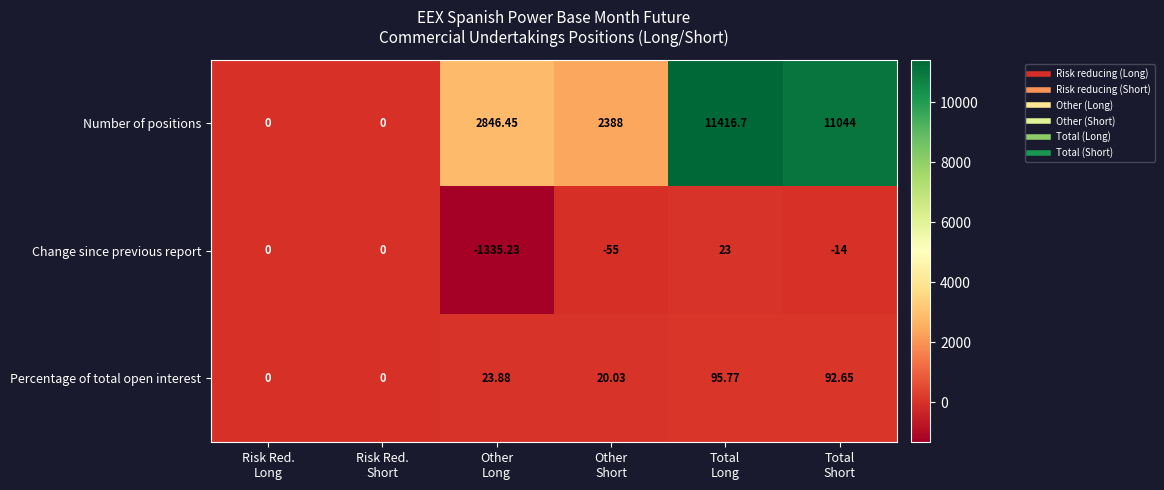

List the series in order of their peak value, highest first.

Number of positions, Percentage of total open interest, Change since previous report